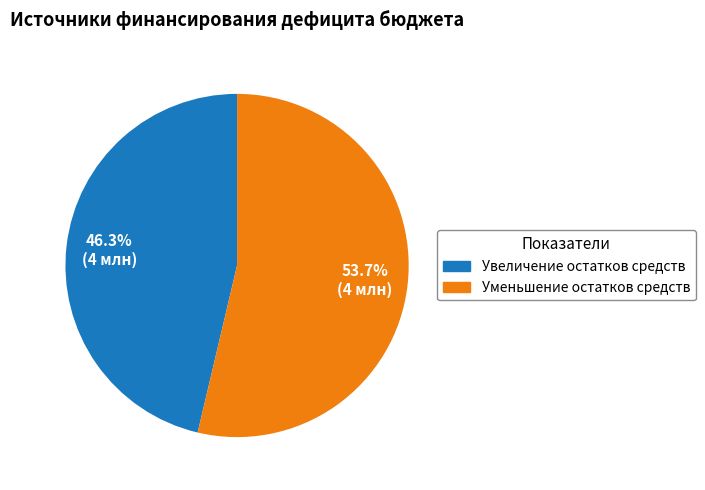

Is there any slice that represents more than half of the pie?

Yes